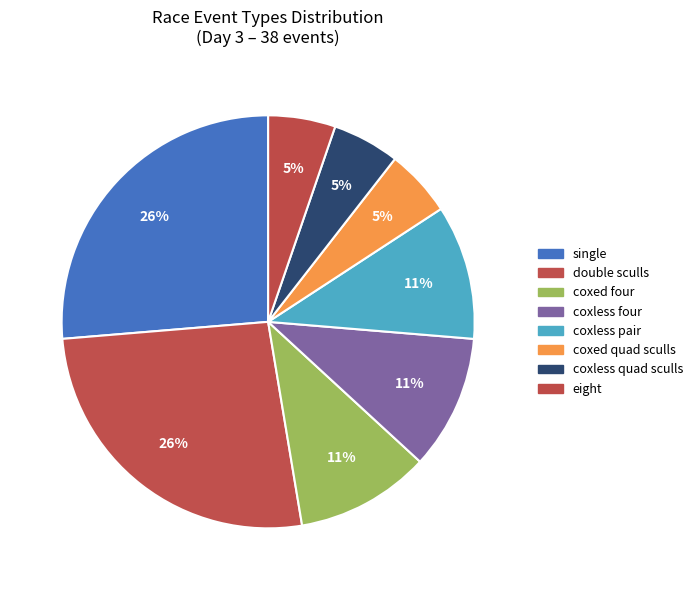

Approximately how many times larger is the value at coxed four compared to coxless pair?

1.0